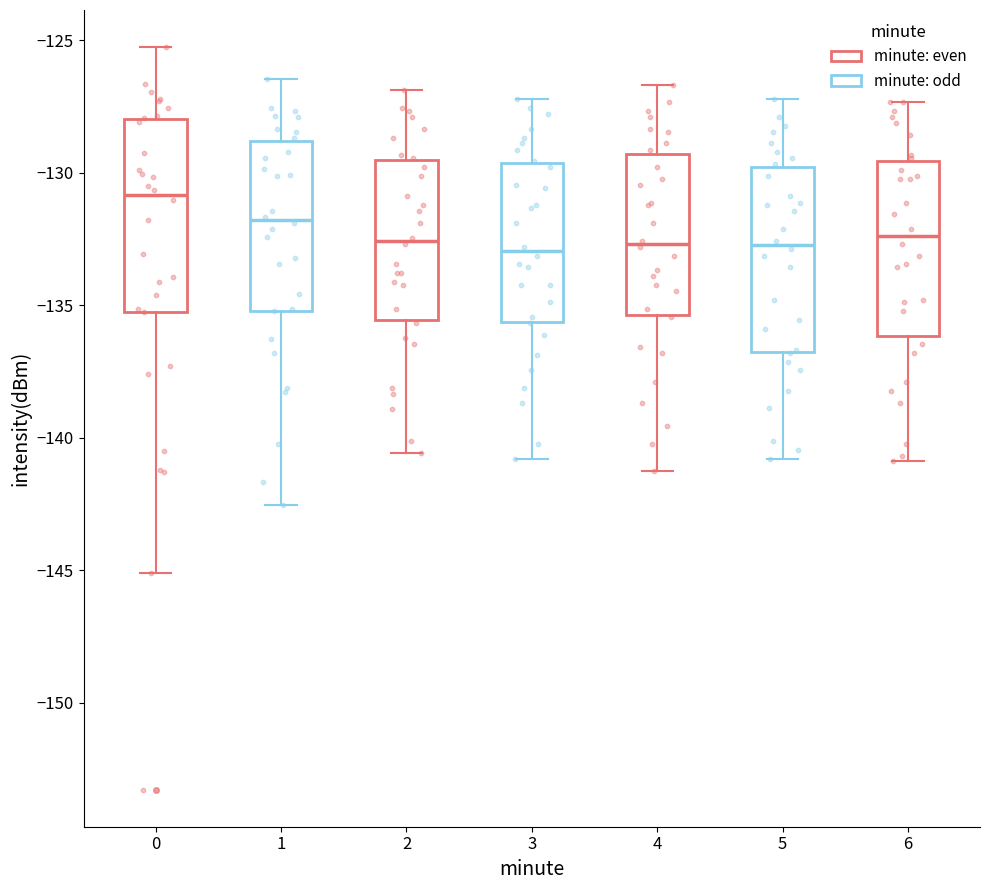

Reading left to right, read every box against the y-axis: the position of its median line, the range the box covers, and the ends of its whiskers. The values are not printed on the chart, so give them approximately, as read against the axis.

0: median -131.0, box -135.0 to -128.0, whiskers -145.0 to -125.5
1: median -132.0, box -135.0 to -129.0, whiskers -142.5 to -126.5
2: median -132.5, box -135.5 to -129.5, whiskers -140.5 to -127.0
3: median -133.0, box -135.5 to -129.5, whiskers -141.0 to -127.0
4: median -132.5, box -135.5 to -129.5, whiskers -141.0 to -126.5
5: median -132.5, box -137.0 to -130.0, whiskers -141.0 to -127.0
6: median -132.5, box -136.0 to -129.5, whiskers -141.0 to -127.5